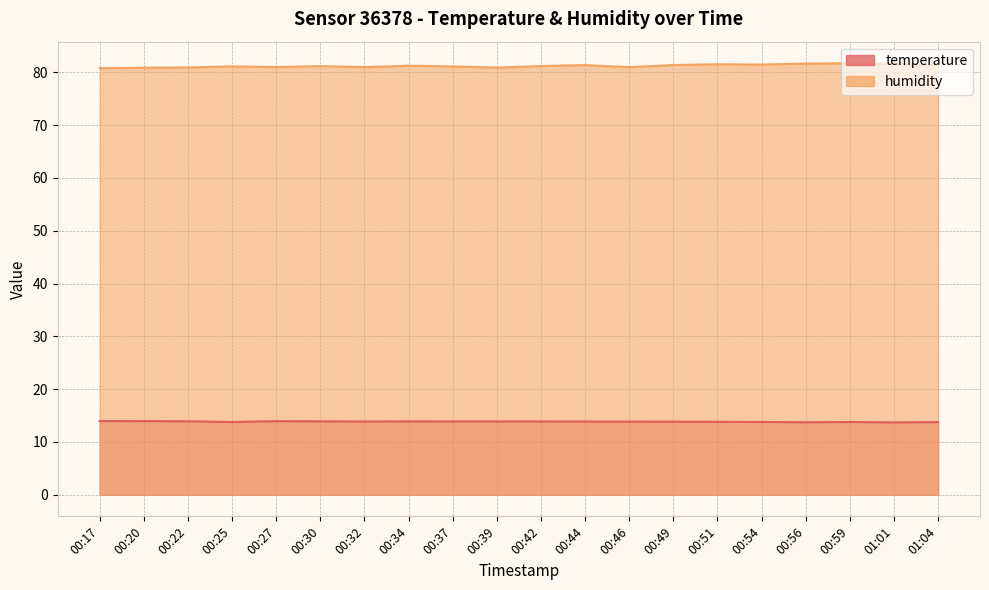

How many data points in humidity are less than 81?

7